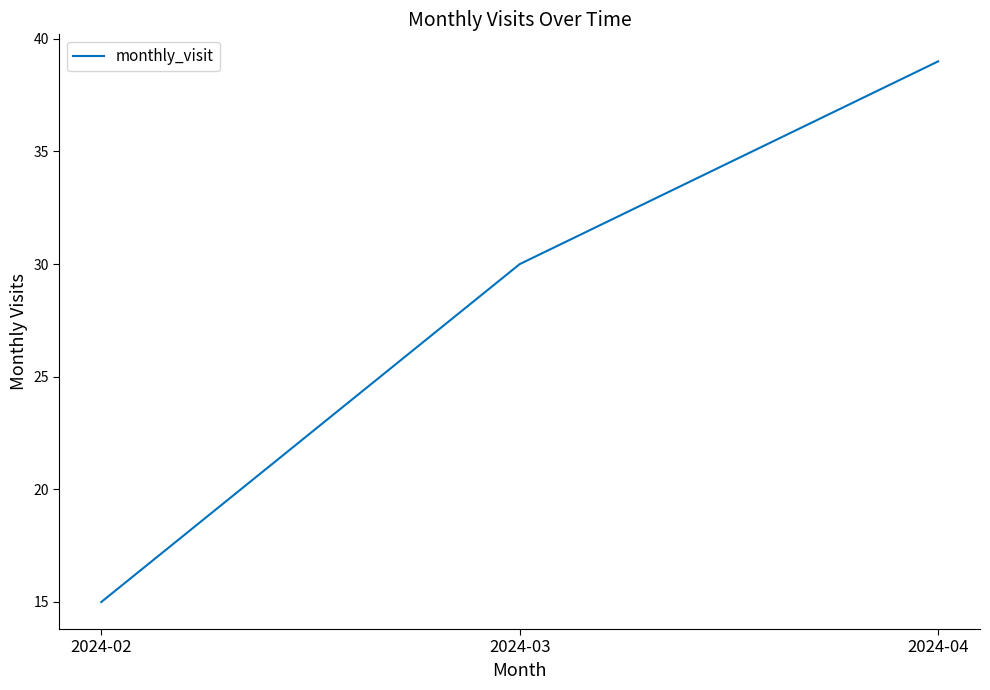

Count the number of categories in the chart.

3